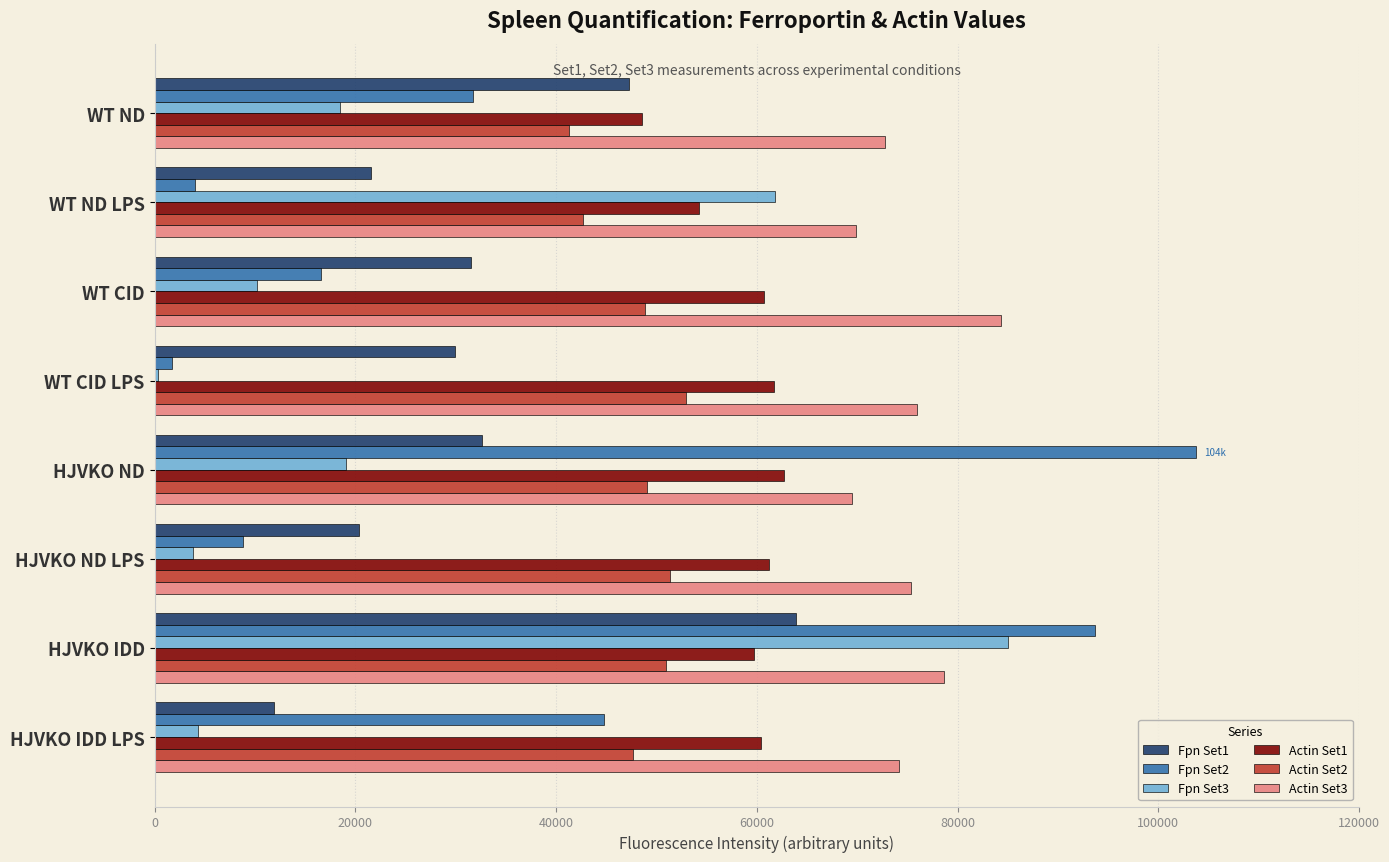

Count the number of data series in this chart.

6